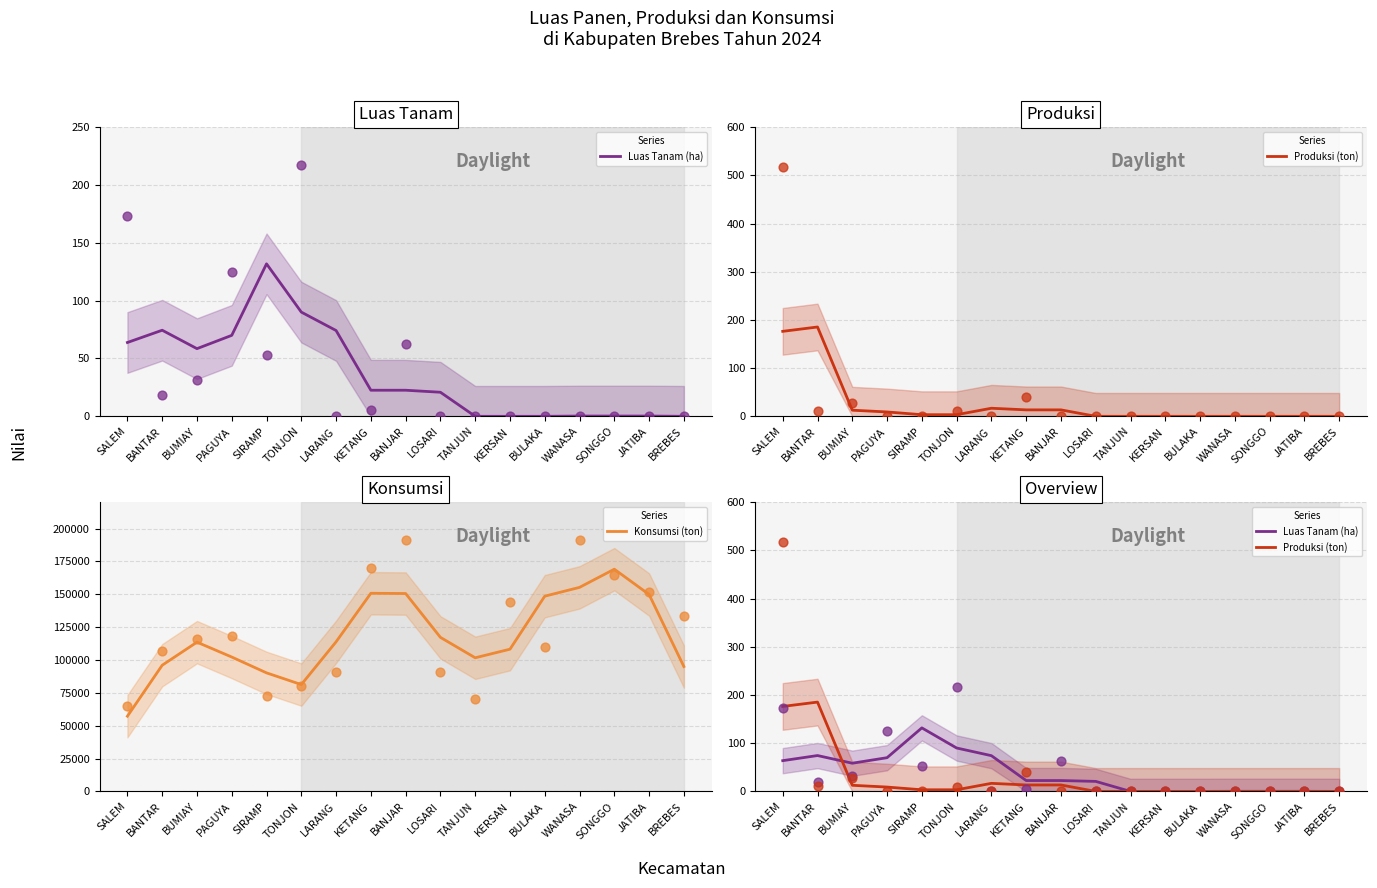

At how many categories does at least one series exceed 4703?

17